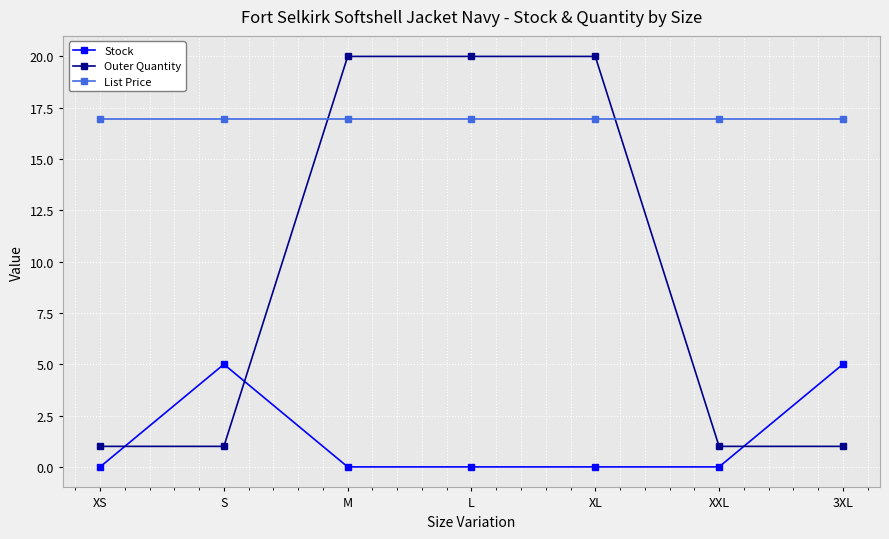

True or false: Stock has more than 0 points higher than both neighbors.

True